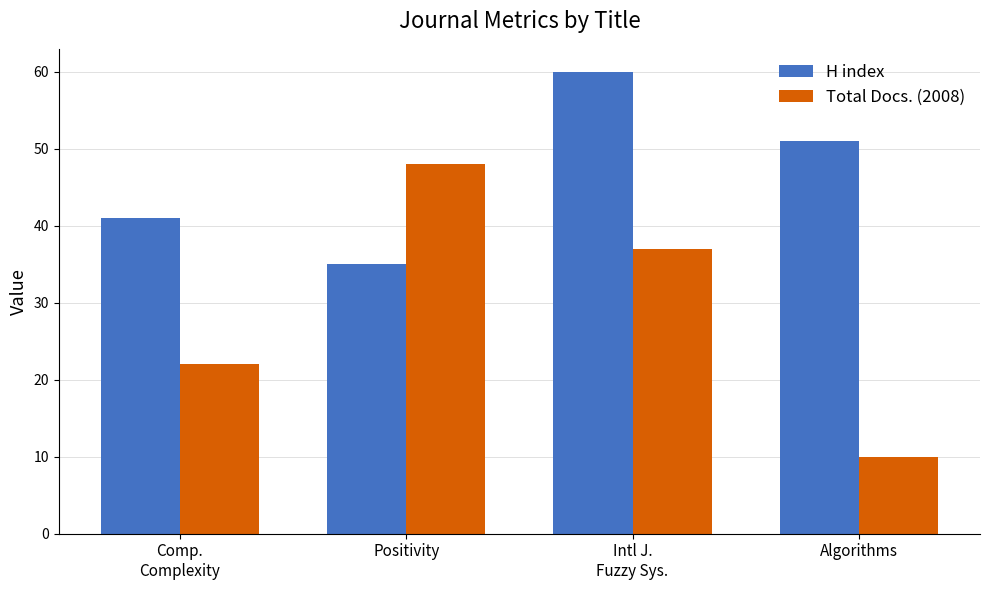

What is the difference between the maximum and minimum values in the H index series?

25